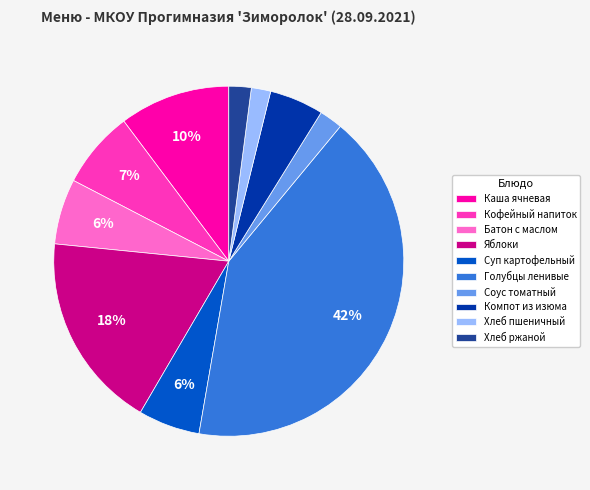

To the nearest percent, what portion does Кофейный напиток represent?

7%